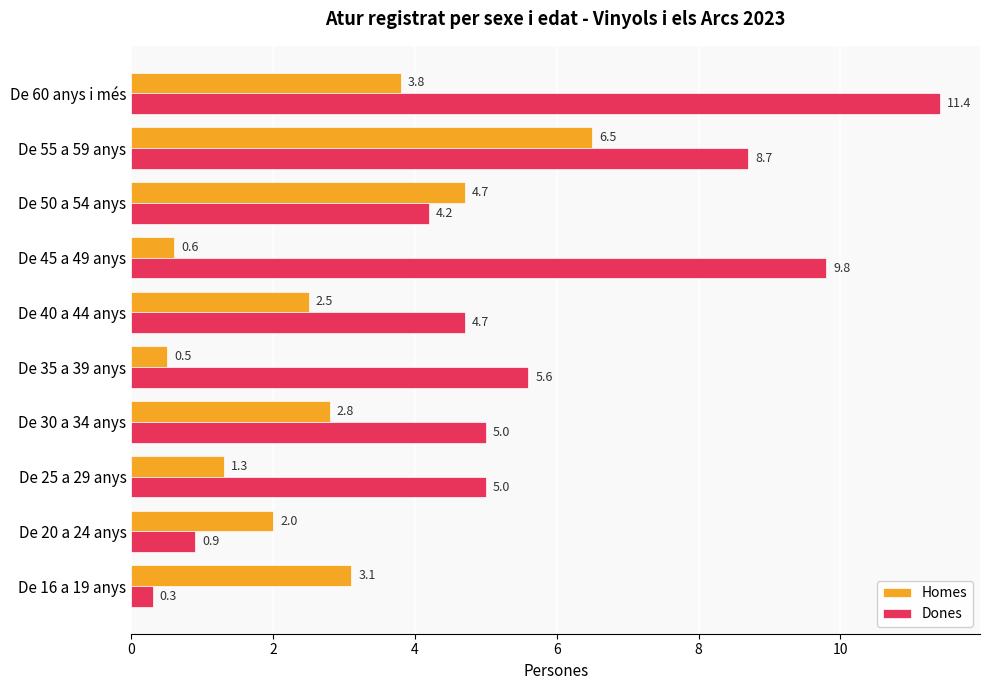

What are all the series names shown in the legend?

Homes, Dones